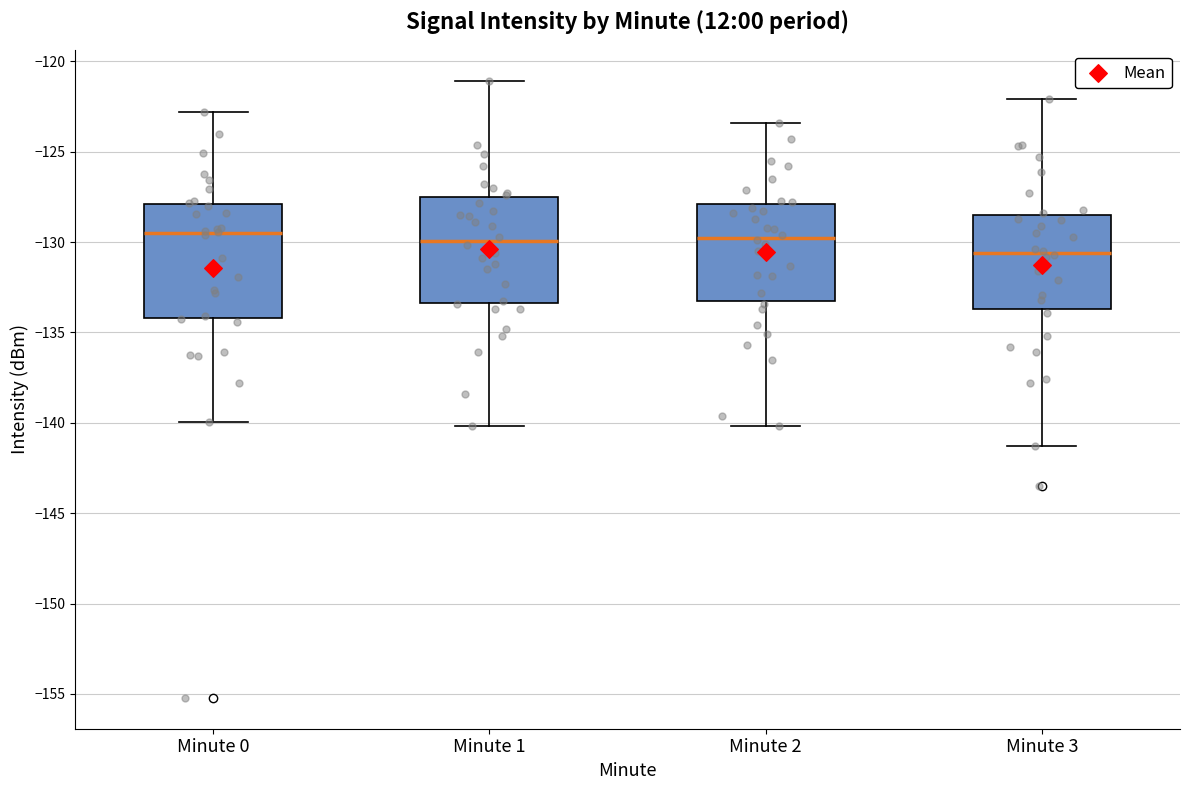

Reading left to right, read every box against the y-axis: the position of its median line, the range the box covers, and the ends of its whiskers. The values are not printed on the chart, so give them approximately, as read against the axis.

Minute 0: median -129.5, box -134.0 to -128.0, whiskers -140.0 to -123.0
Minute 1: median -130.0, box -133.5 to -127.5, whiskers -140.0 to -121.0
Minute 2: median -129.5, box -133.0 to -128.0, whiskers -140.0 to -123.5
Minute 3: median -130.5, box -133.5 to -128.5, whiskers -141.5 to -122.0